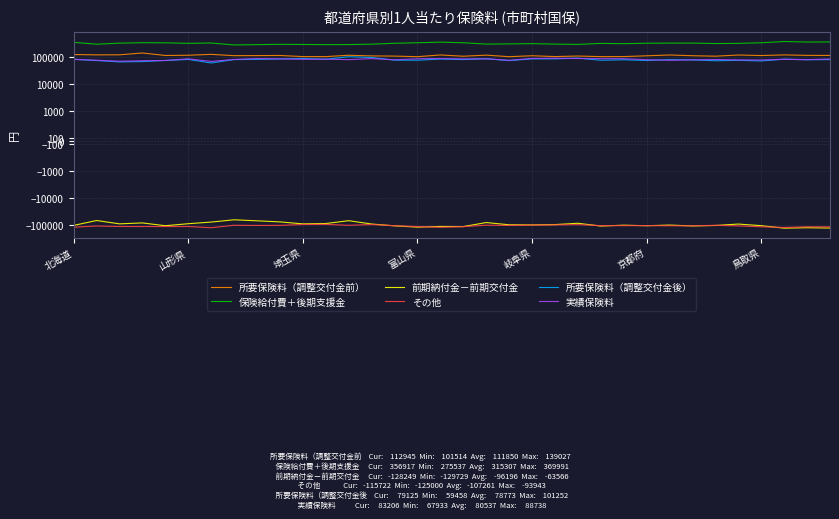

True or false: 保険給付費＋後期支援金 and 実績保険料 intersect in this chart.

False